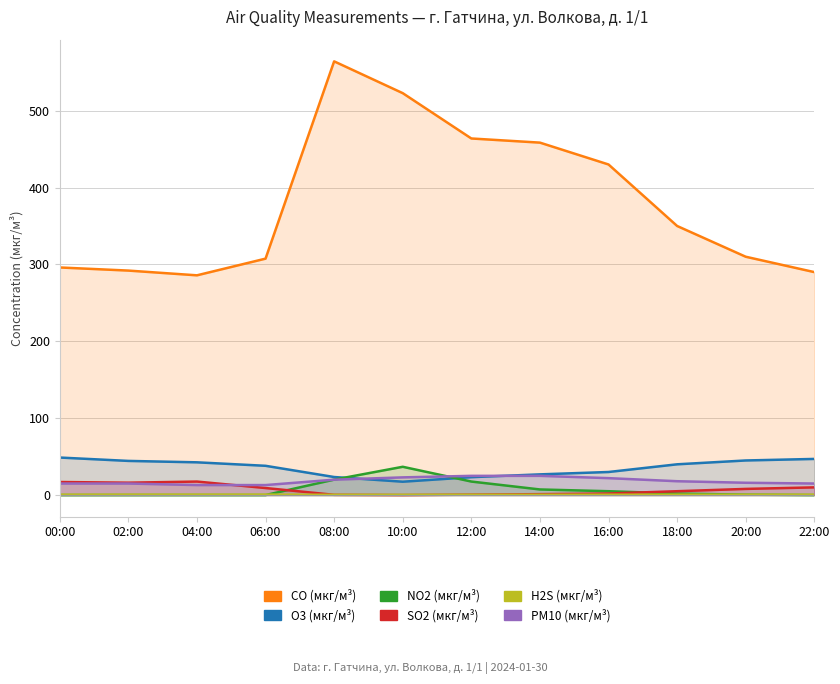

How many values in the PM10 (мкг/м³) series are below 18?

6